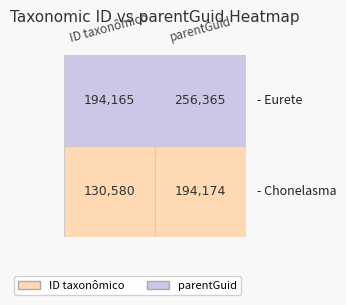

Which series has the largest total across all categories?

Eurete